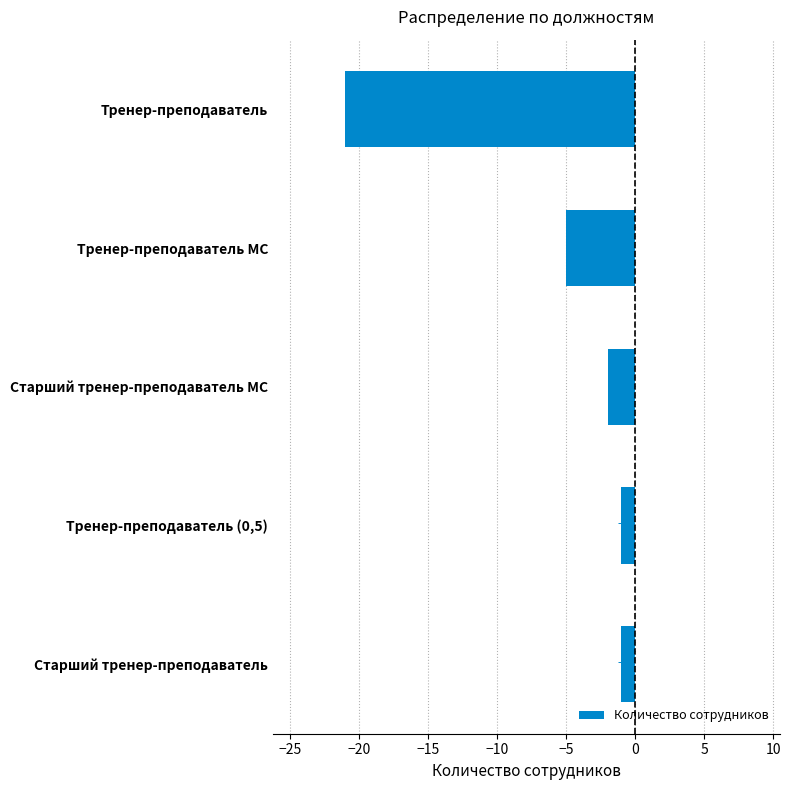

Reading top to bottom, list all the values displayed in this chart.

Тренер-преподаватель=-21	Тренер-преподаватель МС=-5	Старший тренер-преподаватель МС=-2	Тренер-преподаватель (0,5)=-1	Старший тренер-преподаватель=-1